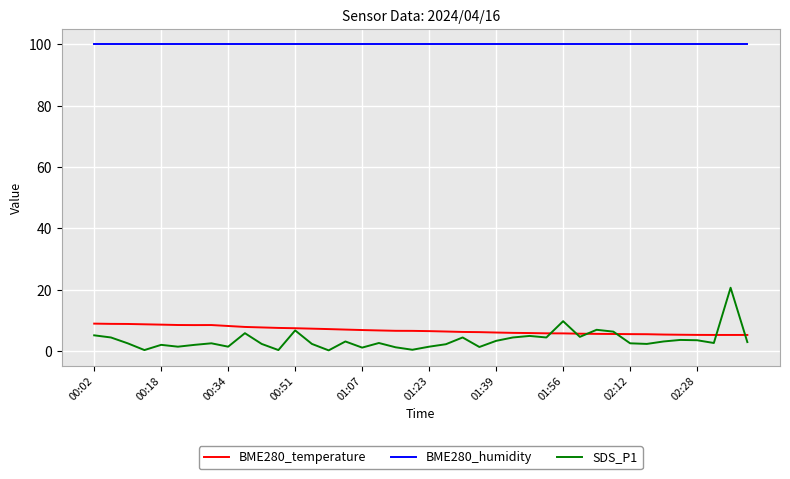

Which series has the largest range (max minus min)?

SDS_P1